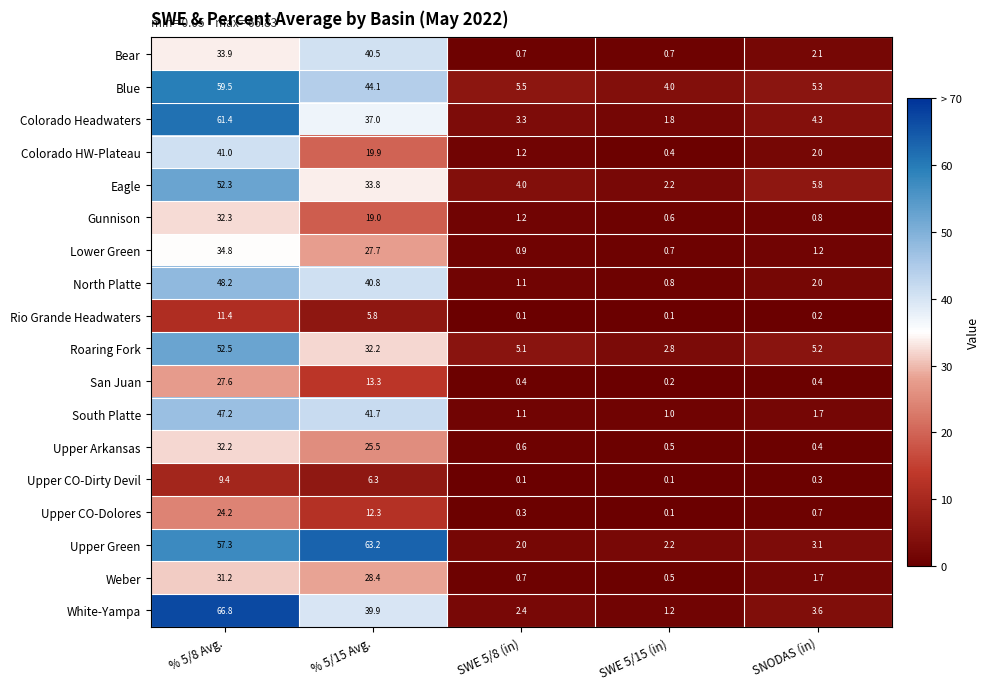

Where is Colorado HW-Plateau nearest to the value 20?

% 5/15 Avg.